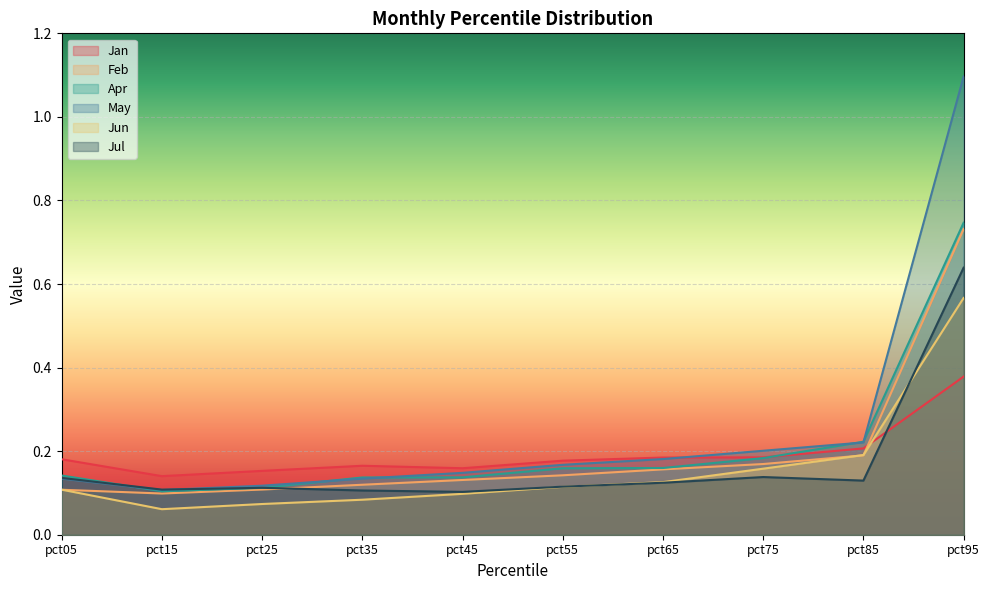

Is it true that Feb equals 0.1 at pct45?

False